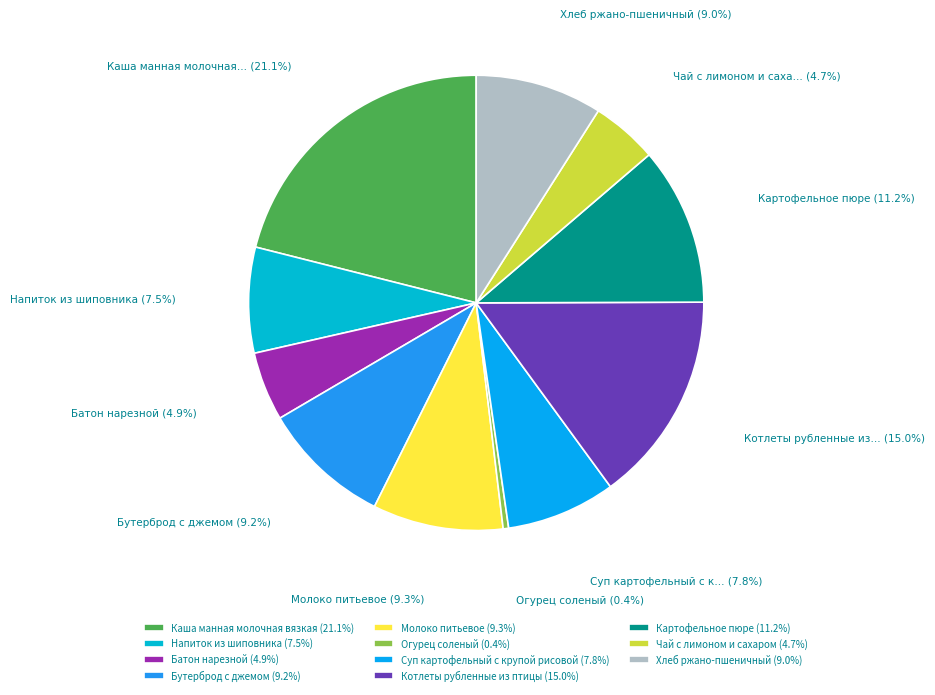

Is Бутерброд с джемом the majority of the pie?

No